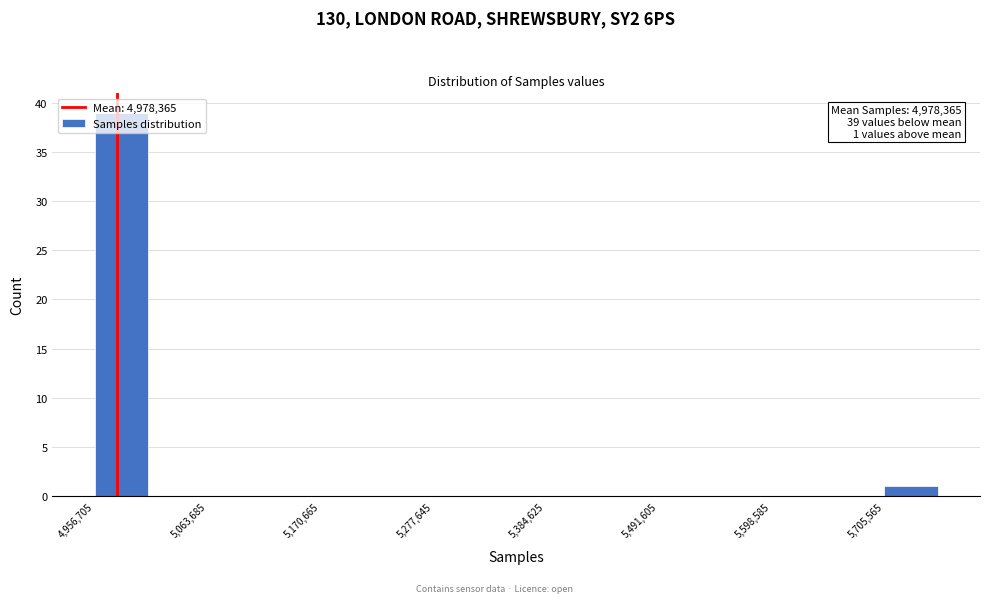

Read against the x-axis, roughly where is the centre of the tallest bar?

4980000